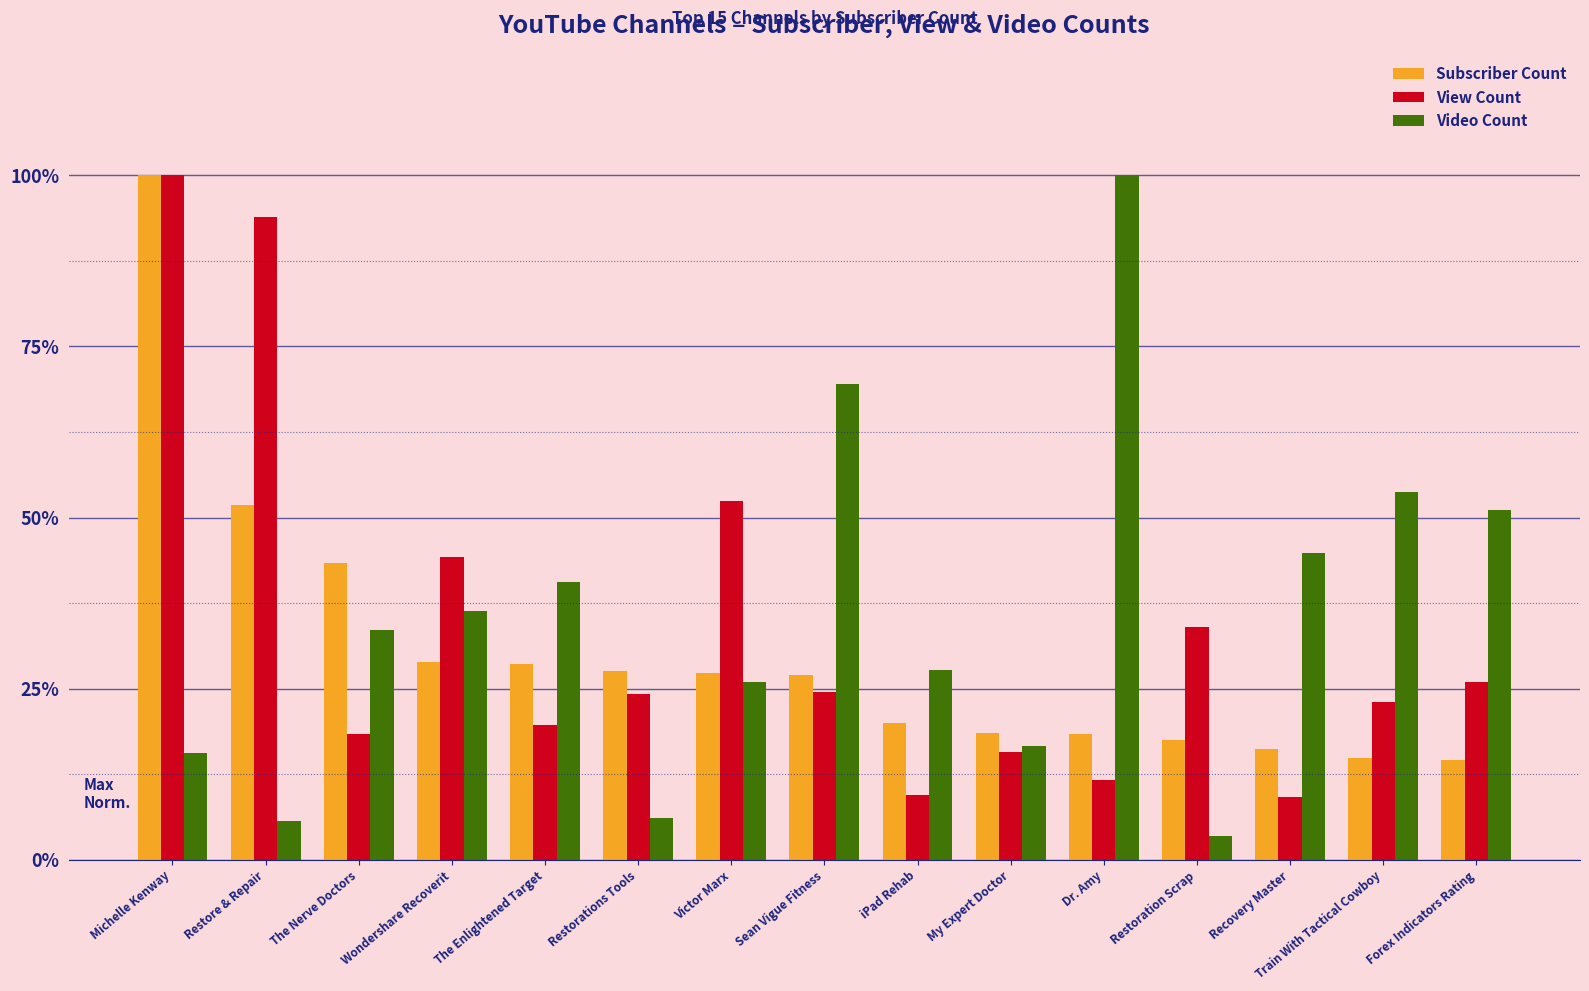

Does the chart contain stacked bars?

No